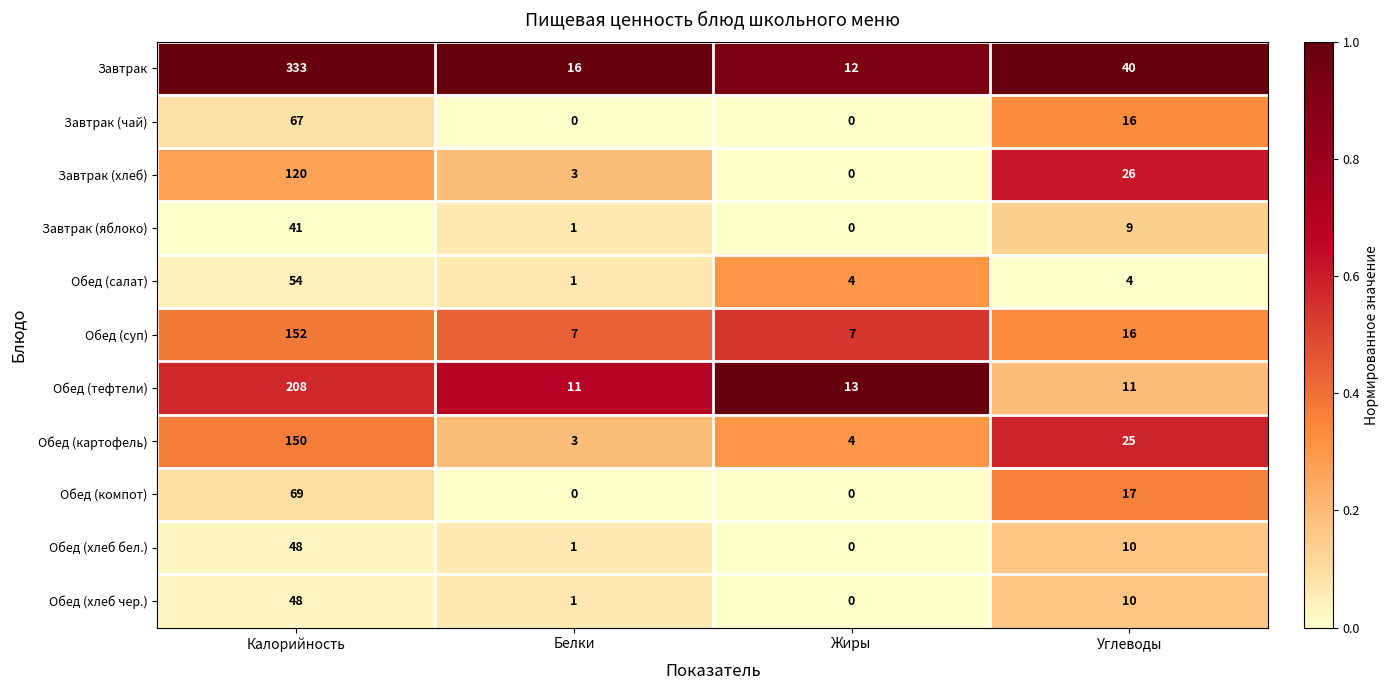

Which series changed the most between Калорийность and Белки?

Завтрак